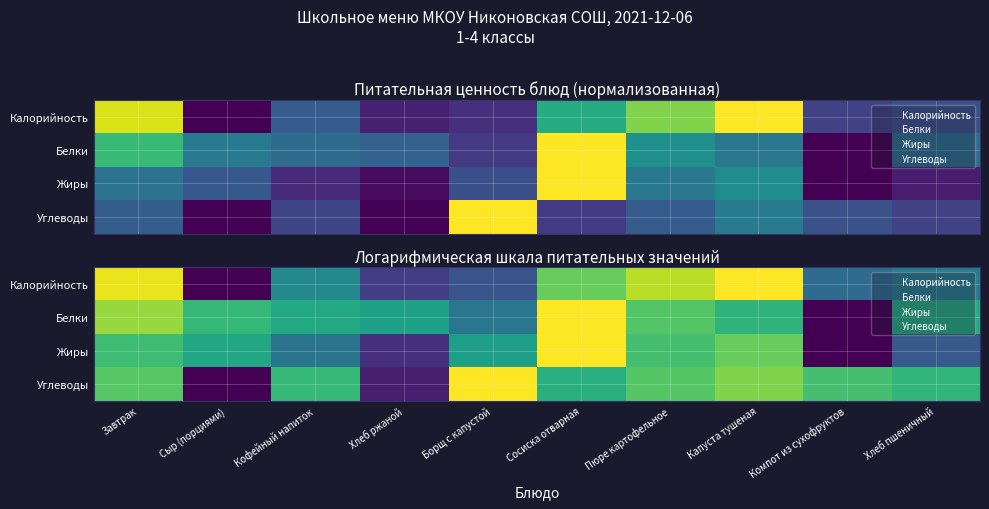

At which category is the sum across all series the highest?

Сосиска отварная